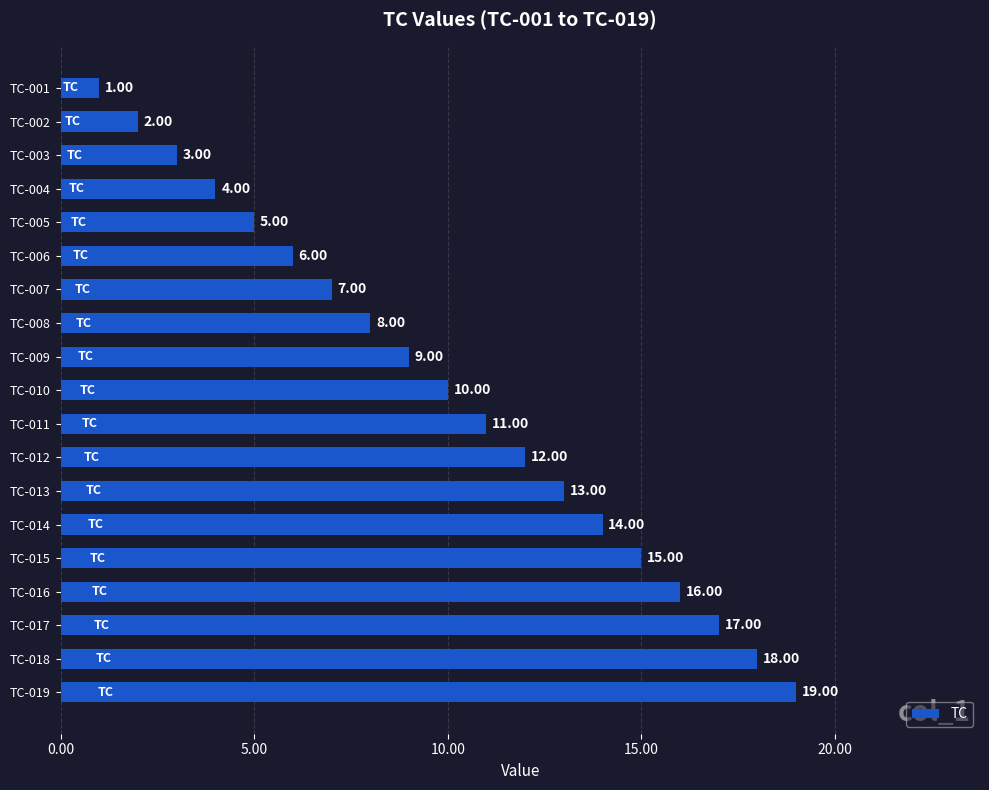

List the labels in order of value, largest first.

TC-019, TC-018, TC-017, TC-016, TC-015, TC-014, TC-013, TC-012, TC-011, TC-010, TC-009, TC-008, TC-007, TC-006, TC-005, TC-004, TC-003, TC-002, TC-001